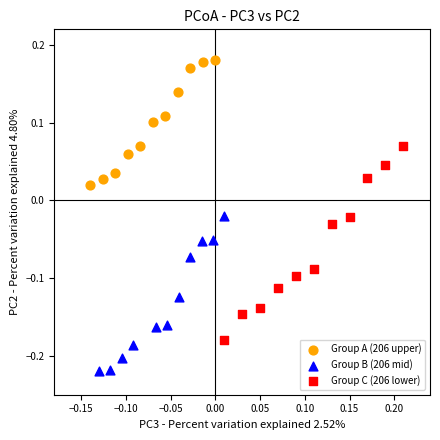

Which series contains the highest Y value?

Group A (206 upper)